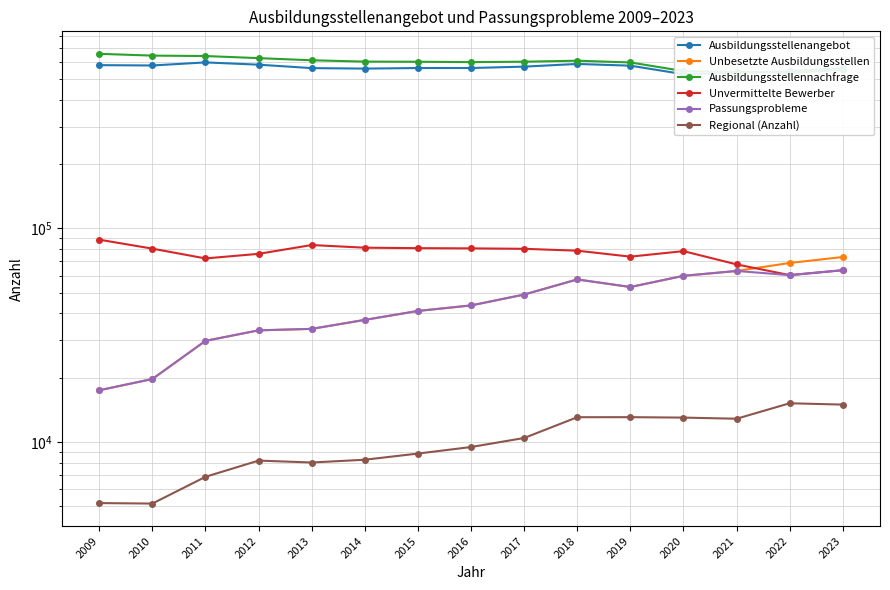

Where is the first local minimum for Unvermittelte Bewerber?

2011